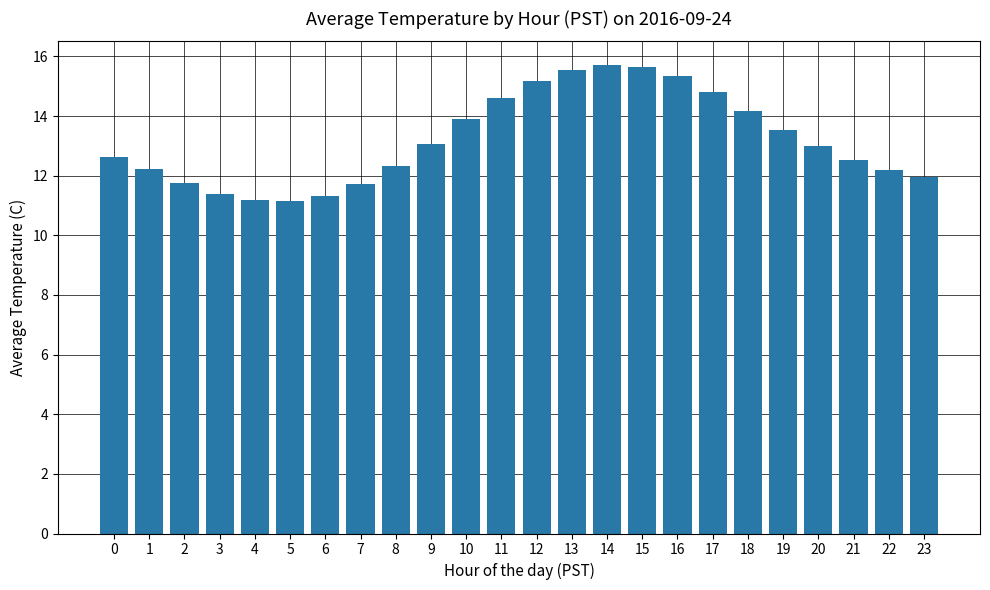

The chart shows a value of 3.0 at 5. True or false?

False